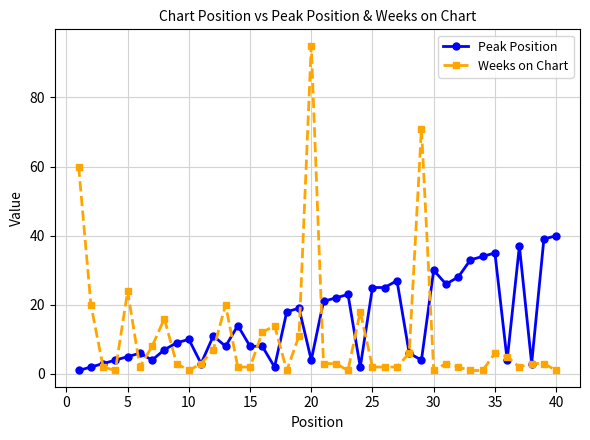

What is the maximum value shown in the chart?

95